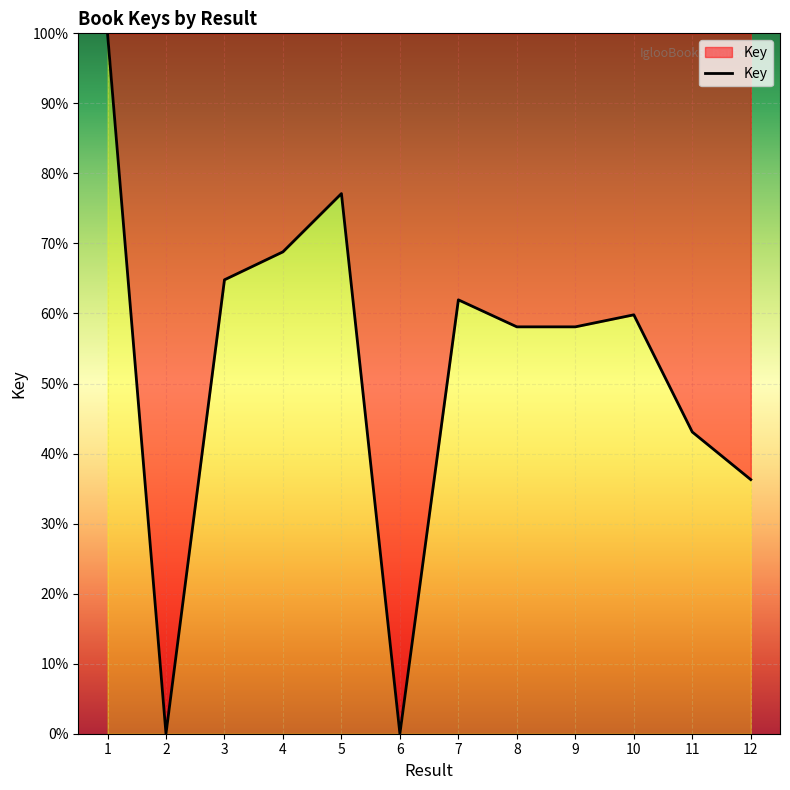

Between 1 and 11, which is larger?

1